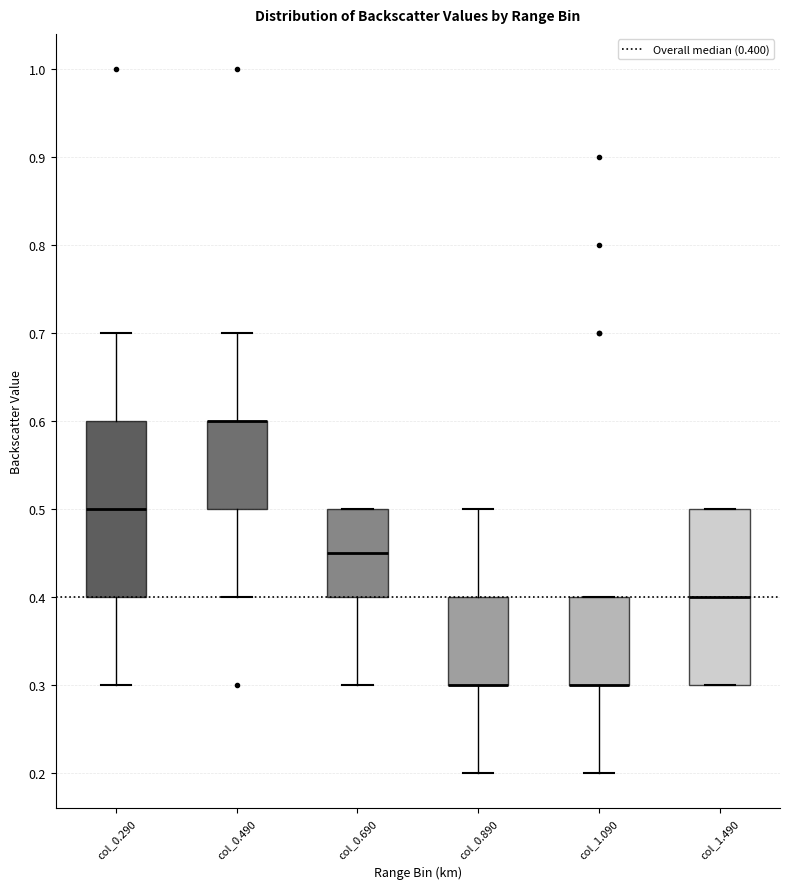

Where is the lower edge of the box for col_0.290 on the y-axis? The values are not printed on the chart, so give them approximately, as read against the axis.

0.40